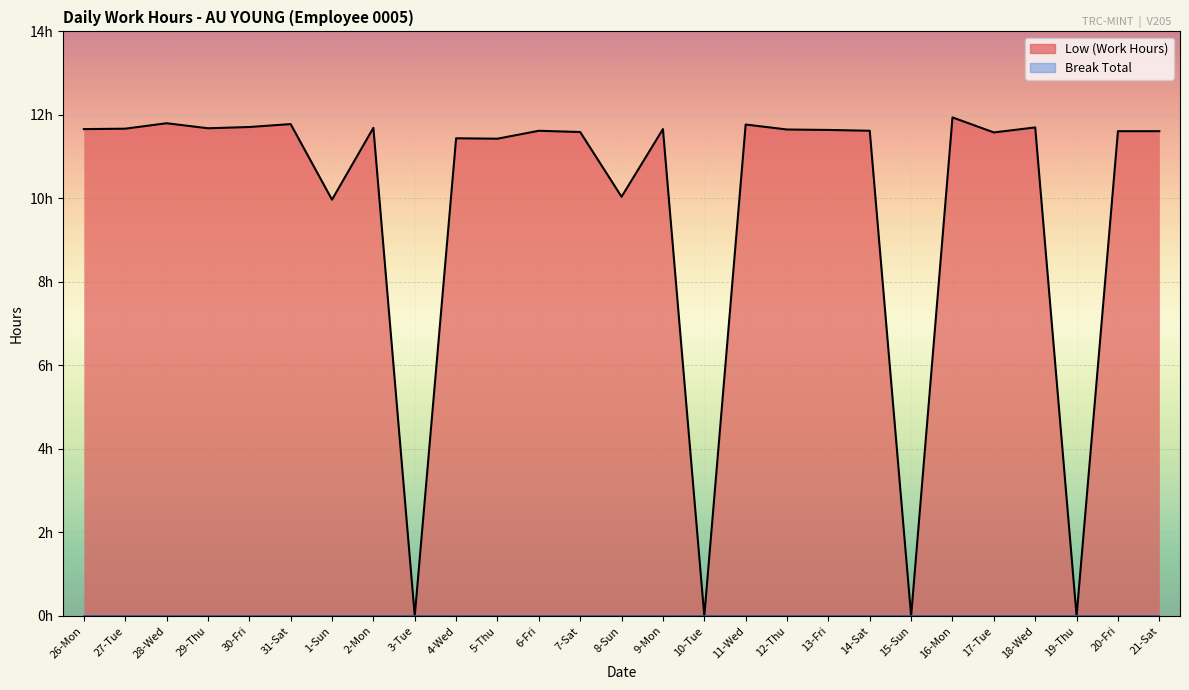

Rank the categories by value from highest to lowest.

16-Mon, 28-Wed, 31-Sat, 11-Wed, 30-Fri, 18-Wed, 2-Mon, 29-Thu, 27-Tue, 26-Mon, 9-Mon, 12-Thu, 13-Fri, 6-Fri, 14-Sat, 20-Fri, 21-Sat, 7-Sat, 17-Tue, 4-Wed, 5-Thu, 8-Sun, 1-Sun, 3-Tue, 10-Tue, 15-Sun, 19-Thu